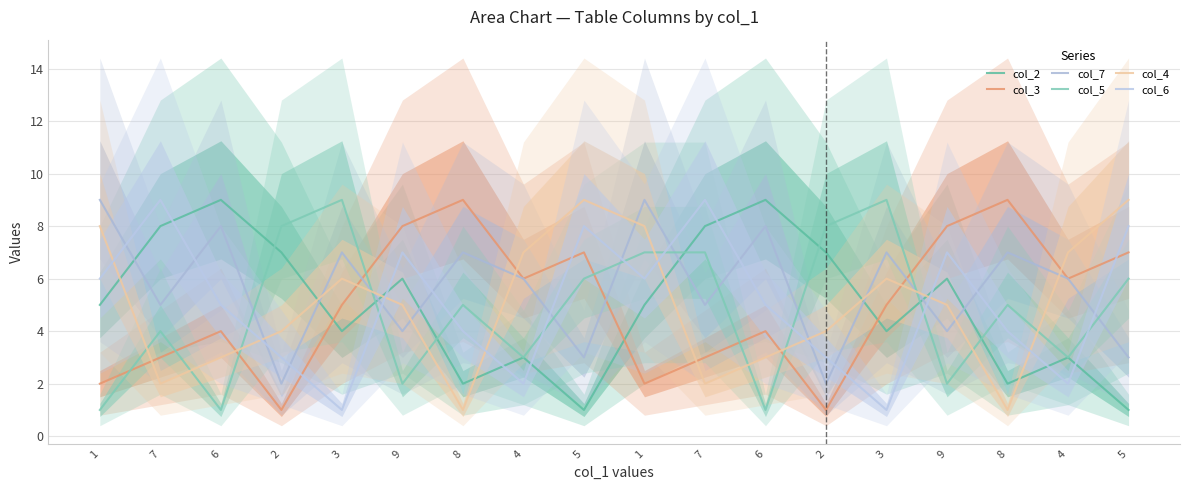

What is the spread (max minus min) of values at 8?

8